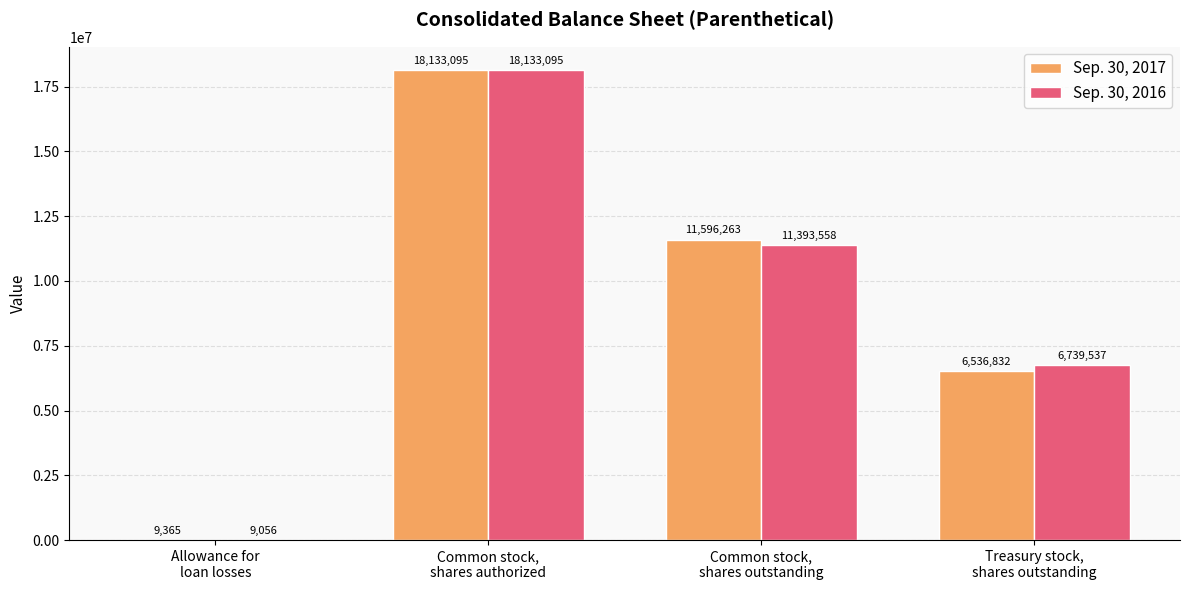

Which series has the largest total across all categories?

Sep. 30, 2017